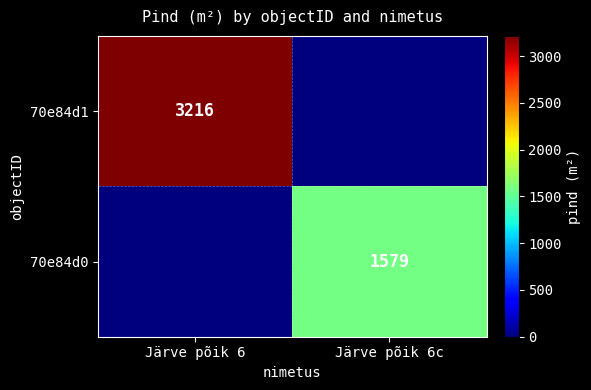

At which category is the sum across all series the highest?

Järve põik 6